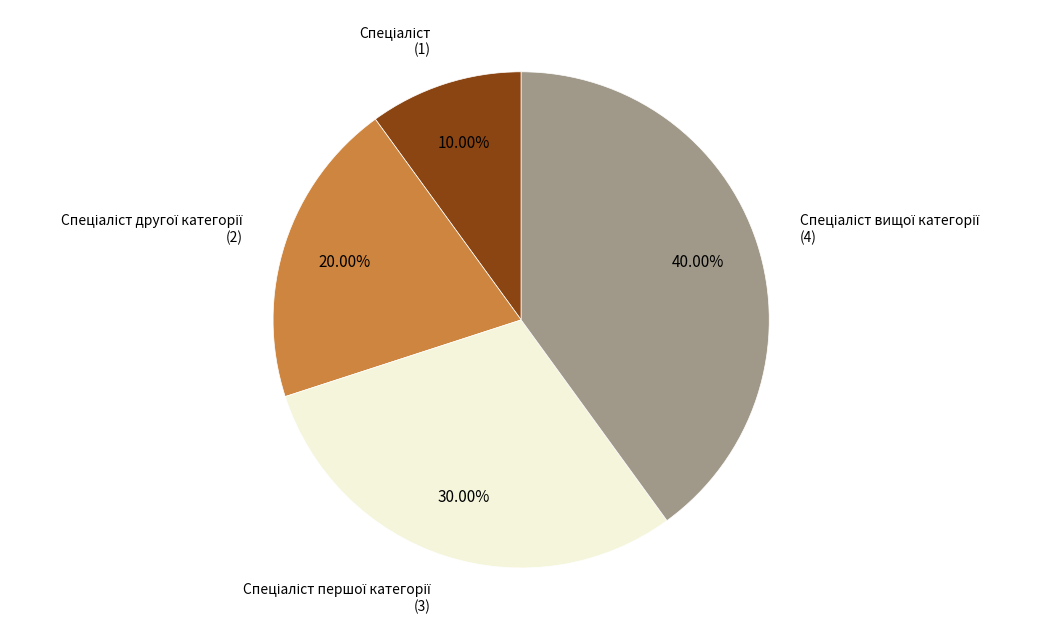

Is there any slice that represents more than half of the pie?

No